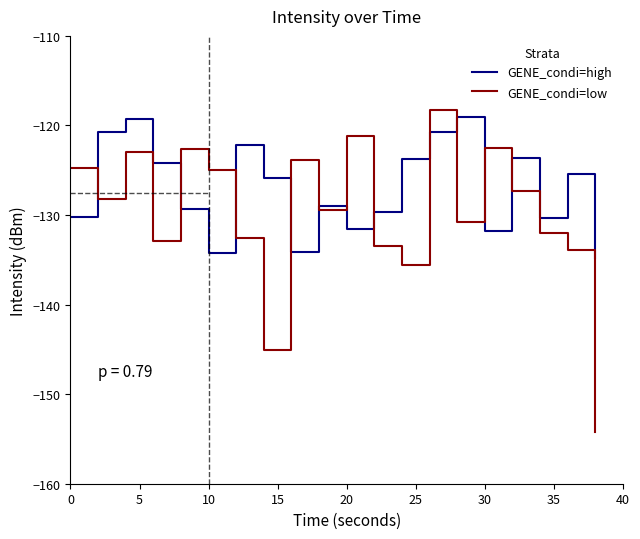

What is the highest value of the GENE_condi=high series?

-119.1